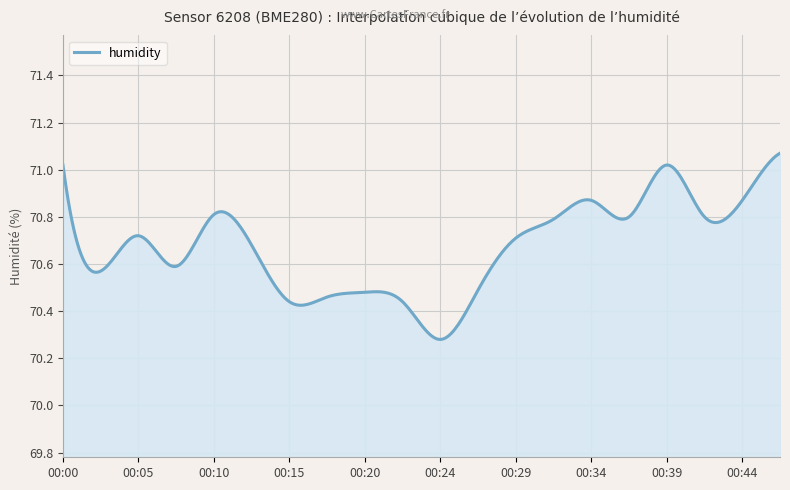

How many lines are shown in the chart?

1